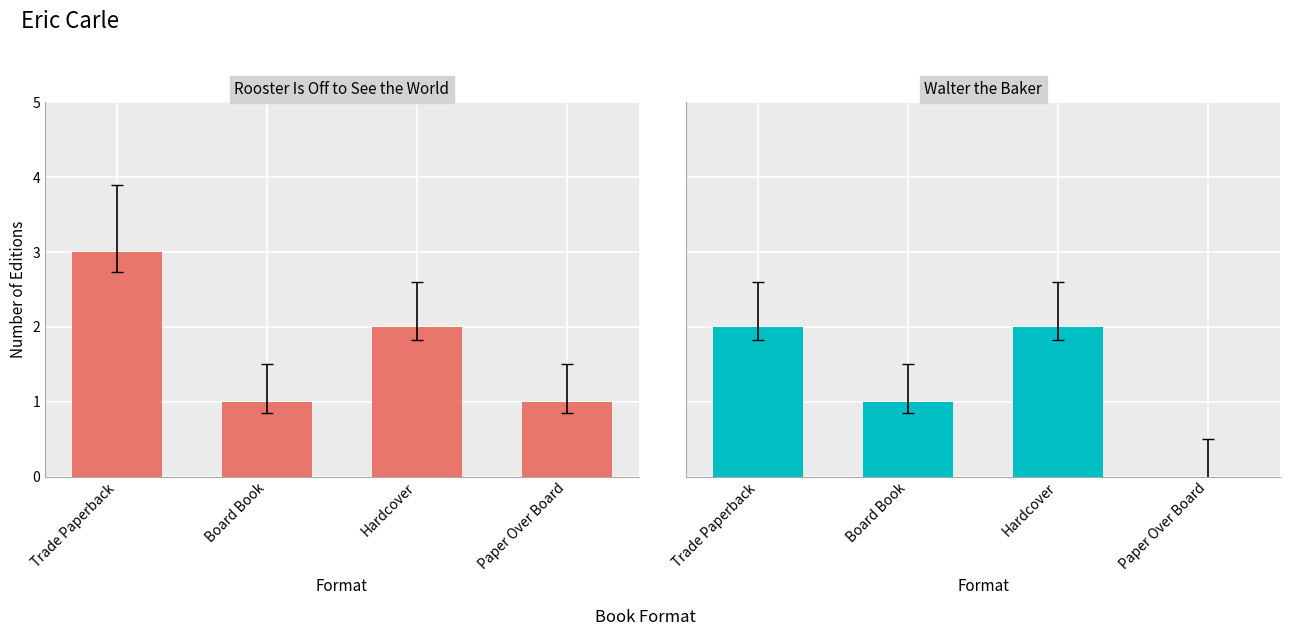

At which label does Rooster Is Off to See the World reach its peak?

Trade Paperback